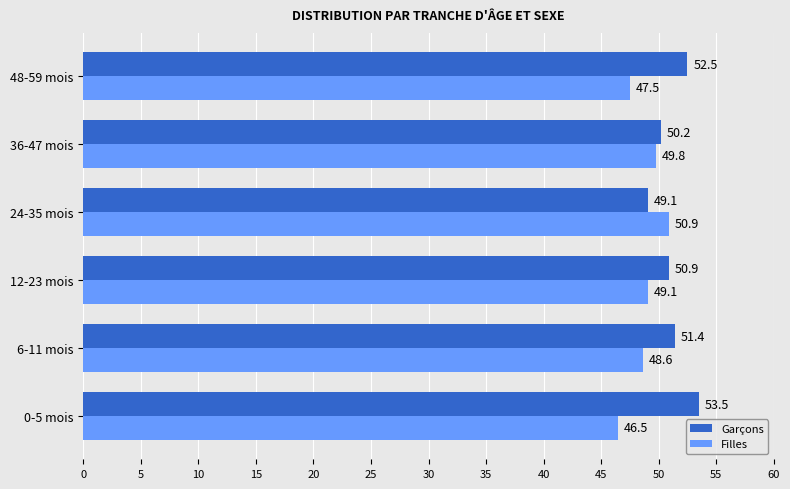

At which label is Filles closest to 48?

48-59 mois